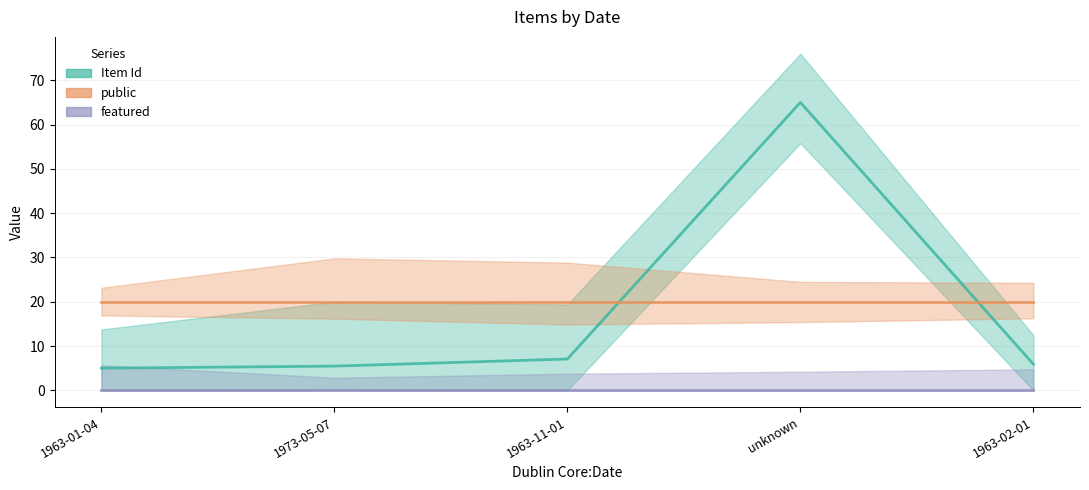

True or false: Item Id has a value of 12.6 at 1963-11-01.

False